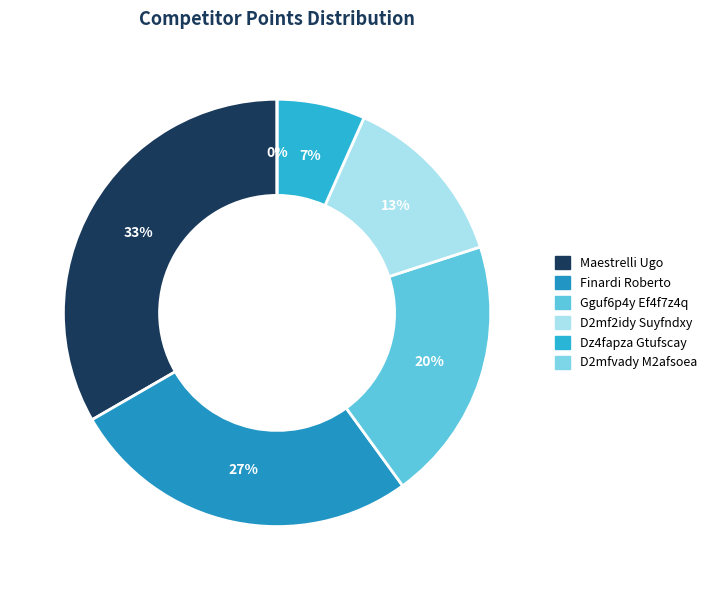

Which slice is the largest?

Maestrelli Ugo